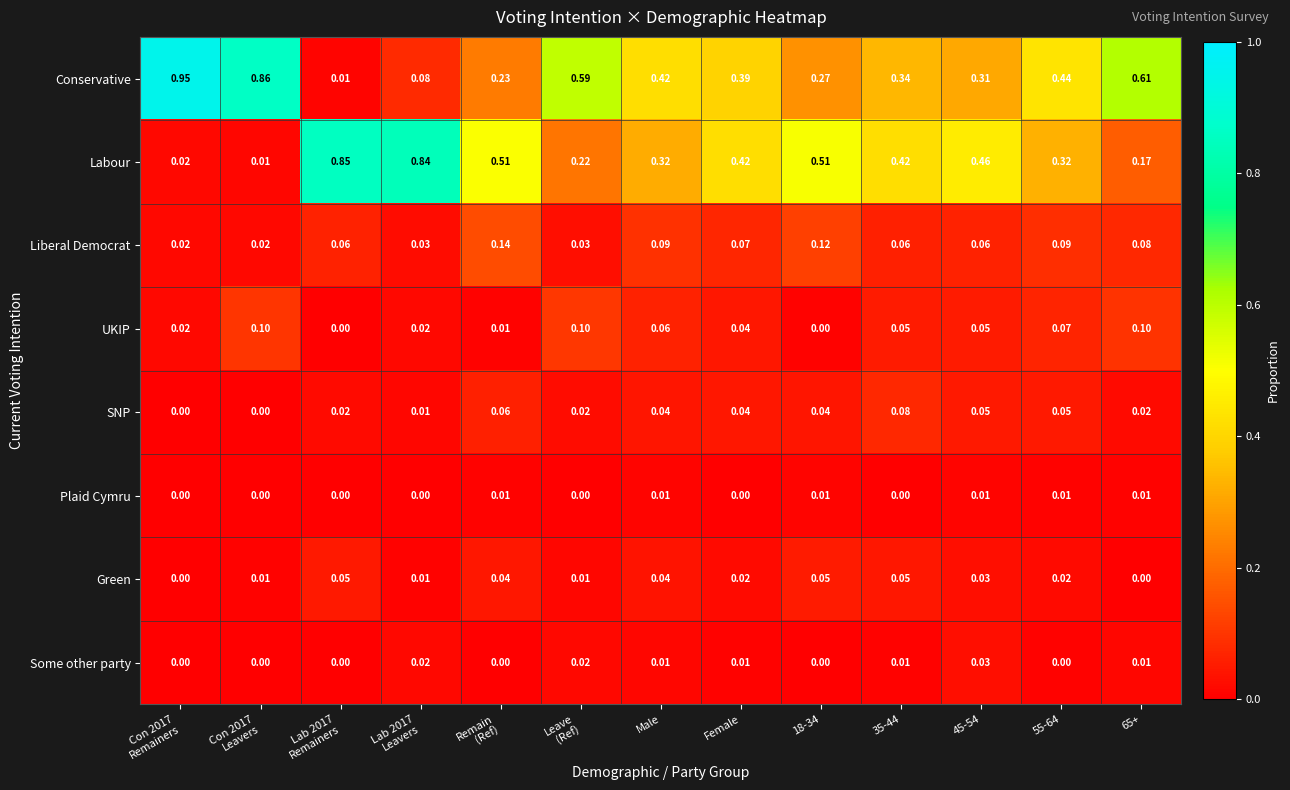

Rank the series by their maximum value, from lowest to highest.

Plaid Cymru, Some other party, Green, SNP, UKIP, Liberal Democrat, Labour, Conservative